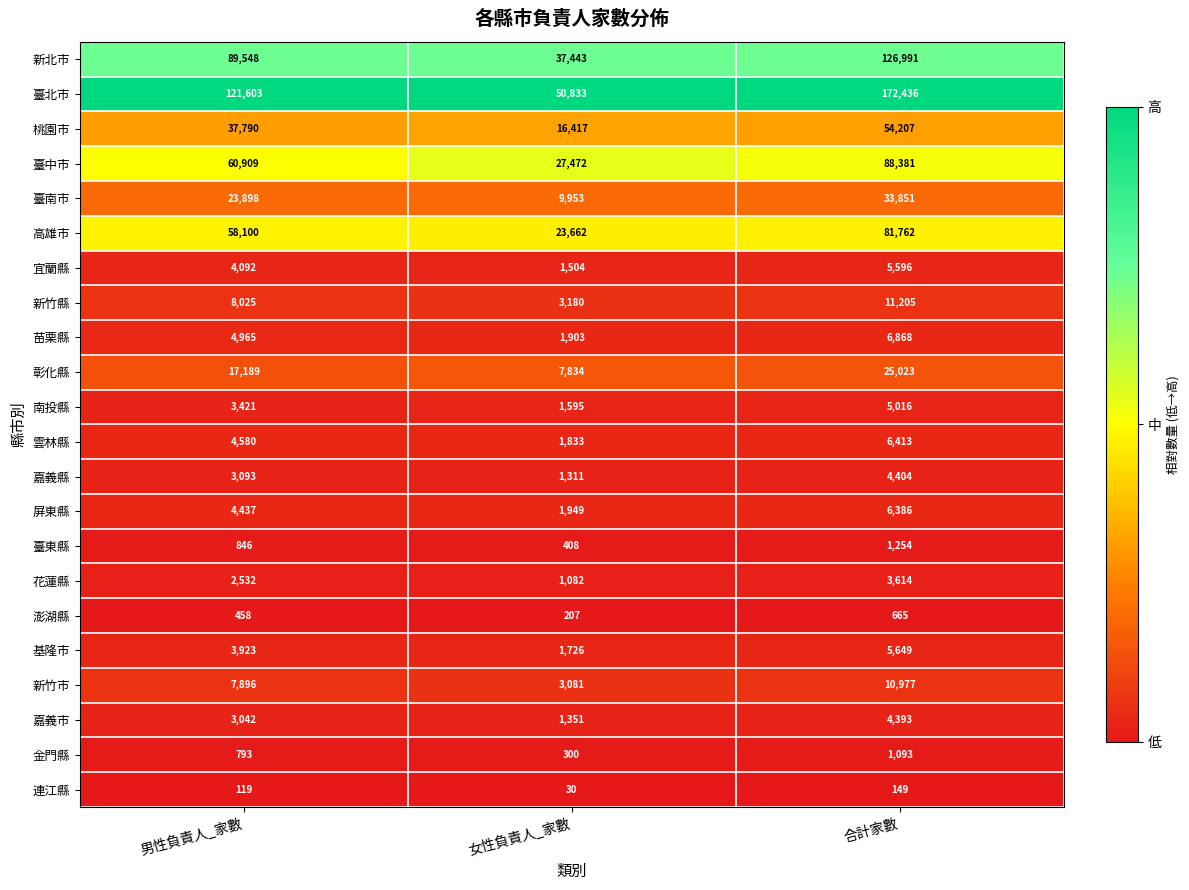

What is the total value across all series at 女性負責人_家數?

195074